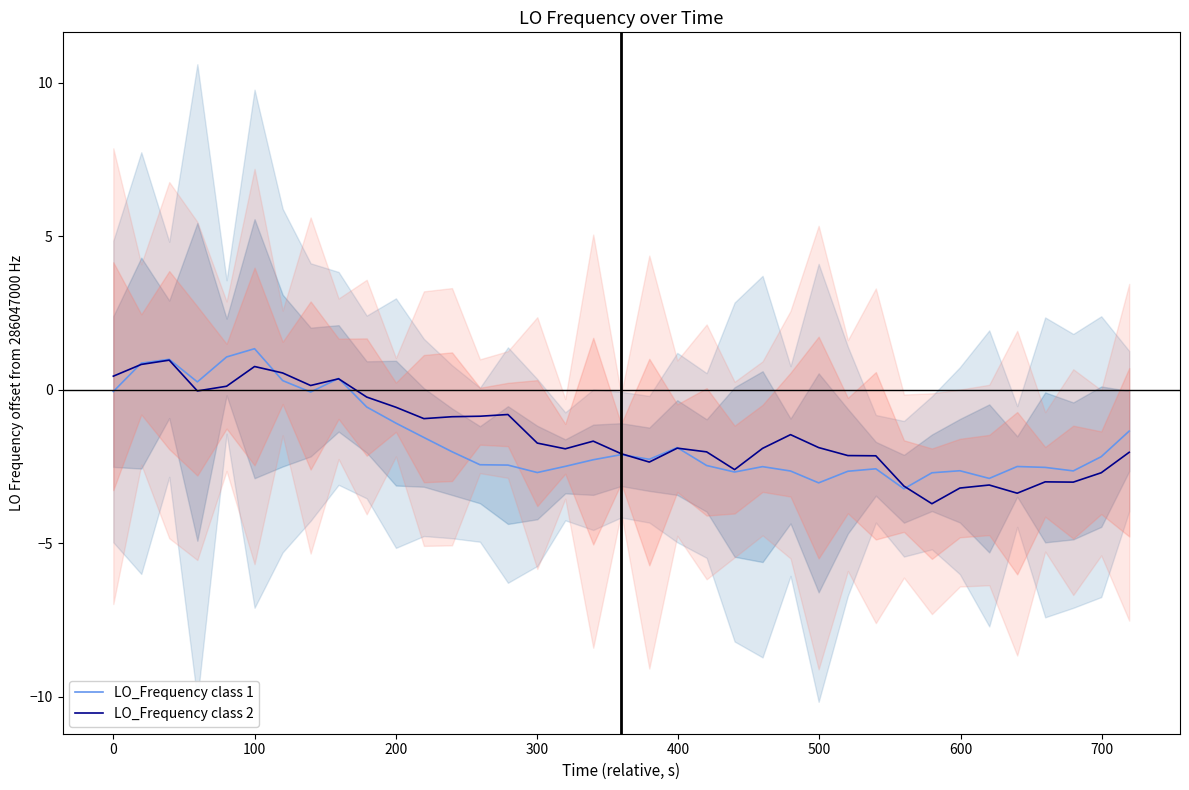

Count the number of data series in this chart.

2